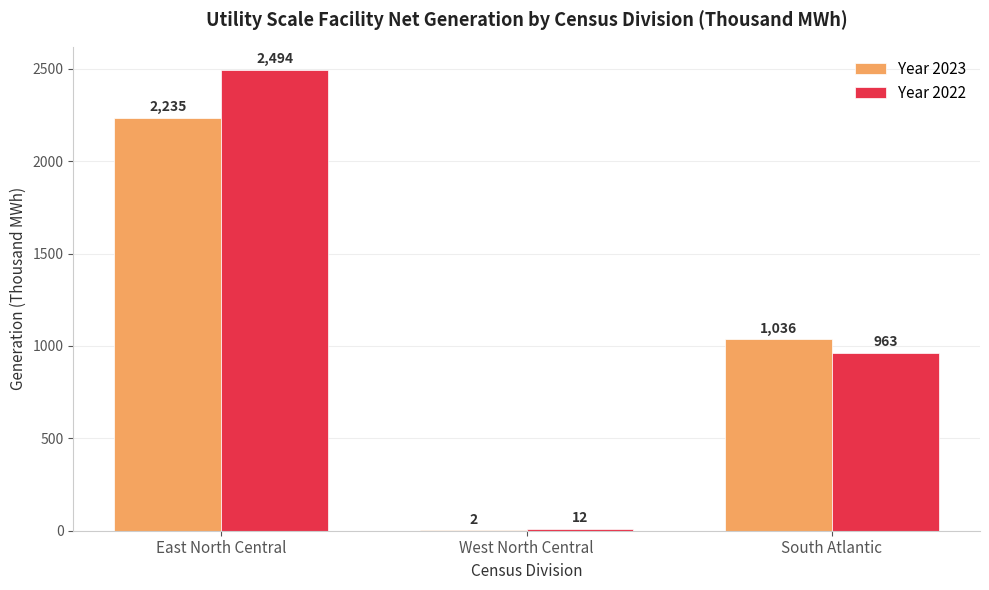

Which series has the widest spread of values?

Year 2022